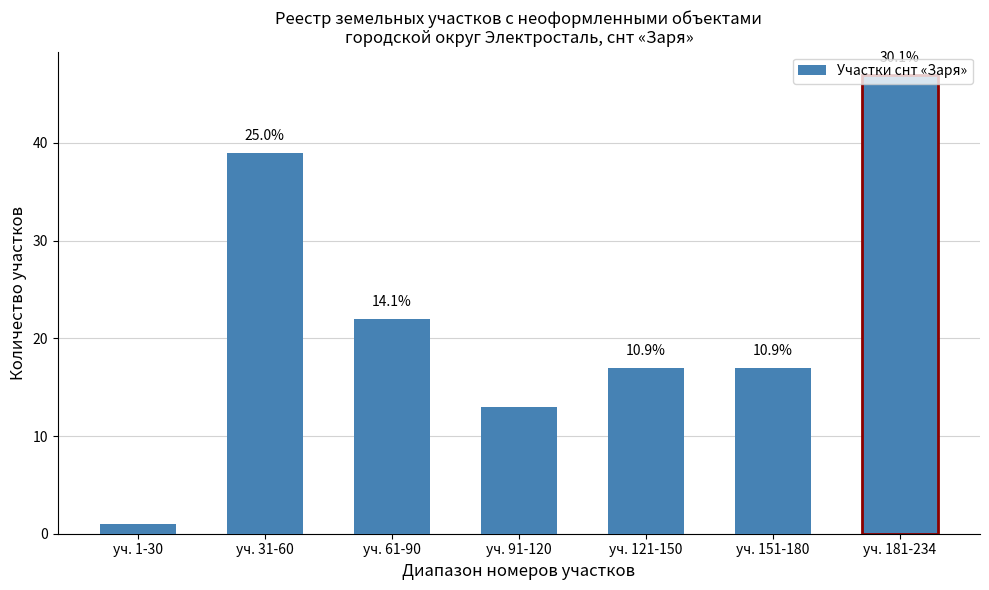

At which category does the chart reach its peak across all series?

уч. 181-234